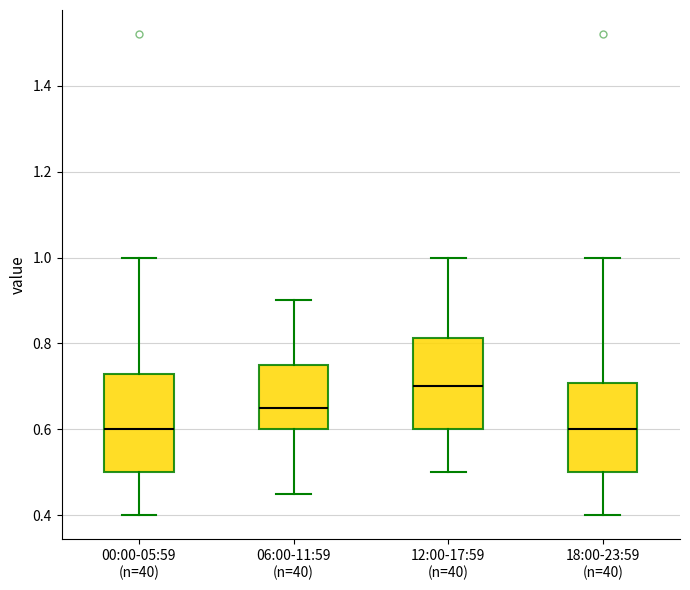

Reading left to right, read every box against the y-axis: the position of its median line, the range the box covers, and the ends of its whiskers. The values are not printed on the chart, so give them approximately, as read against the axis.

00:00-05:59 (n=40): median 0.60, box 0.50 to 0.74, whiskers 0.40 to 1.00
06:00-11:59 (n=40): median 0.66, box 0.60 to 0.76, whiskers 0.46 to 0.90
12:00-17:59 (n=40): median 0.70, box 0.60 to 0.82, whiskers 0.50 to 1.00
18:00-23:59 (n=40): median 0.60, box 0.50 to 0.70, whiskers 0.40 to 1.00